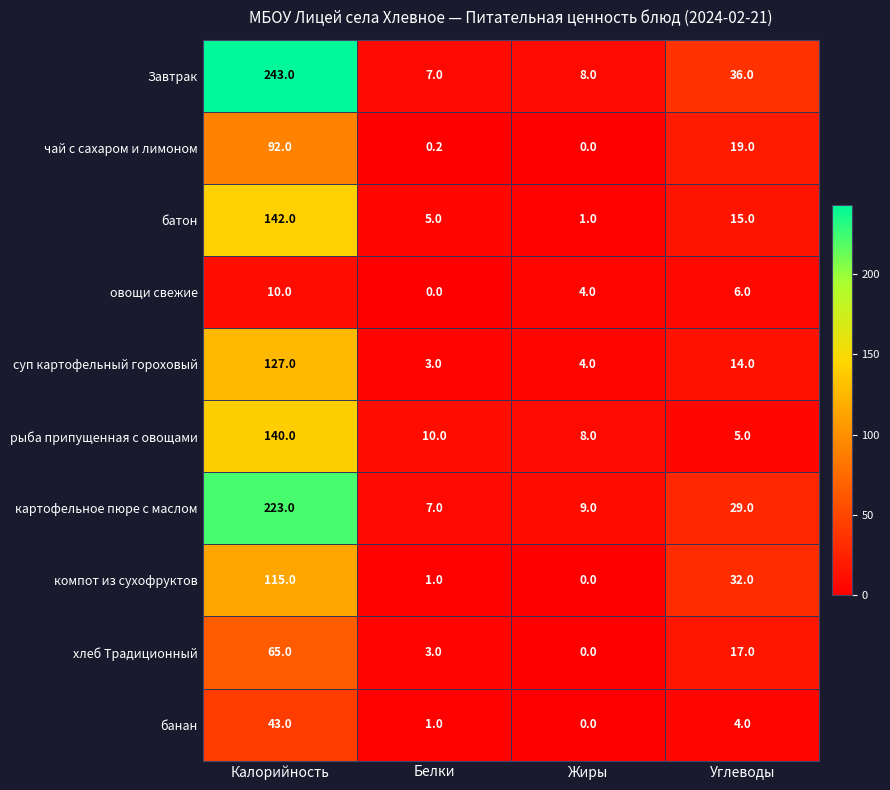

The value of хлеб Традиционный at Жиры is 0.0. True or false?

True